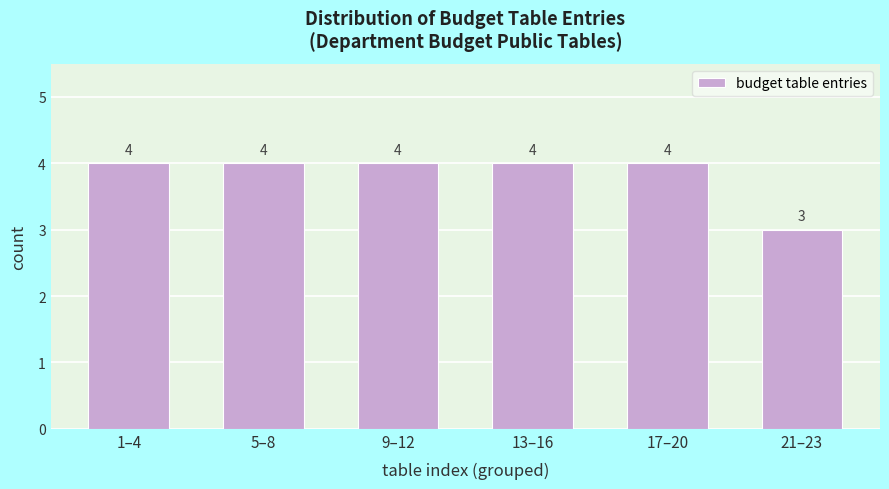

Reading right to left, list all the values displayed in this chart.

21–23=3	17–20=4	13–16=4	9–12=4	5–8=4	1–4=4